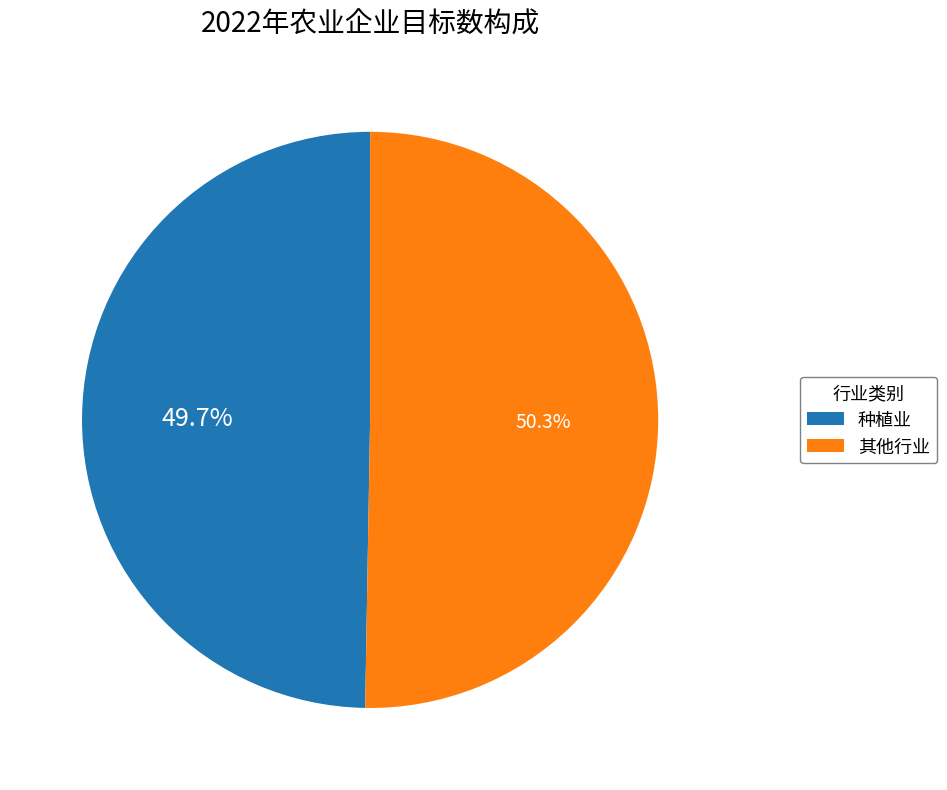

Rank the categories by value from highest to lowest.

其他行业, 种植业